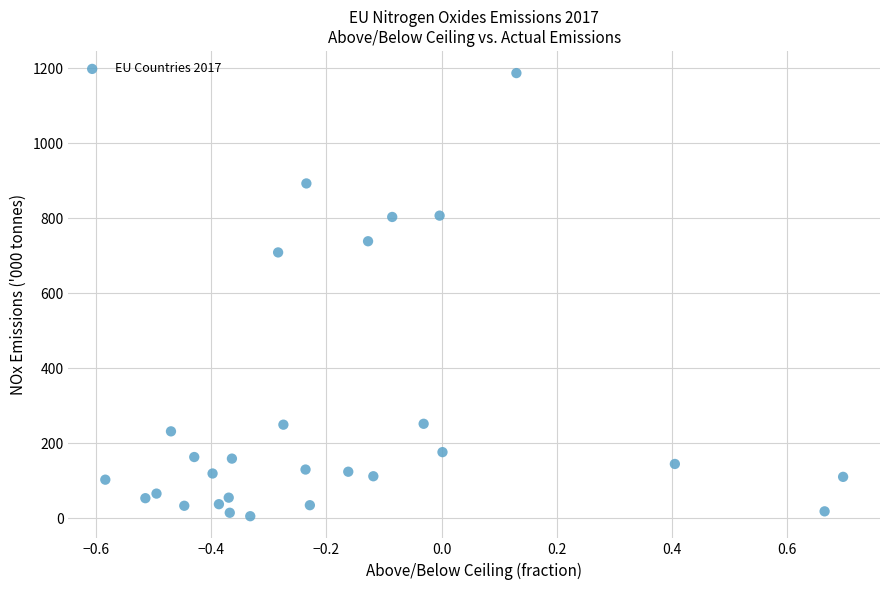

What Y value in the scatter plot is closest to 596?

709.1